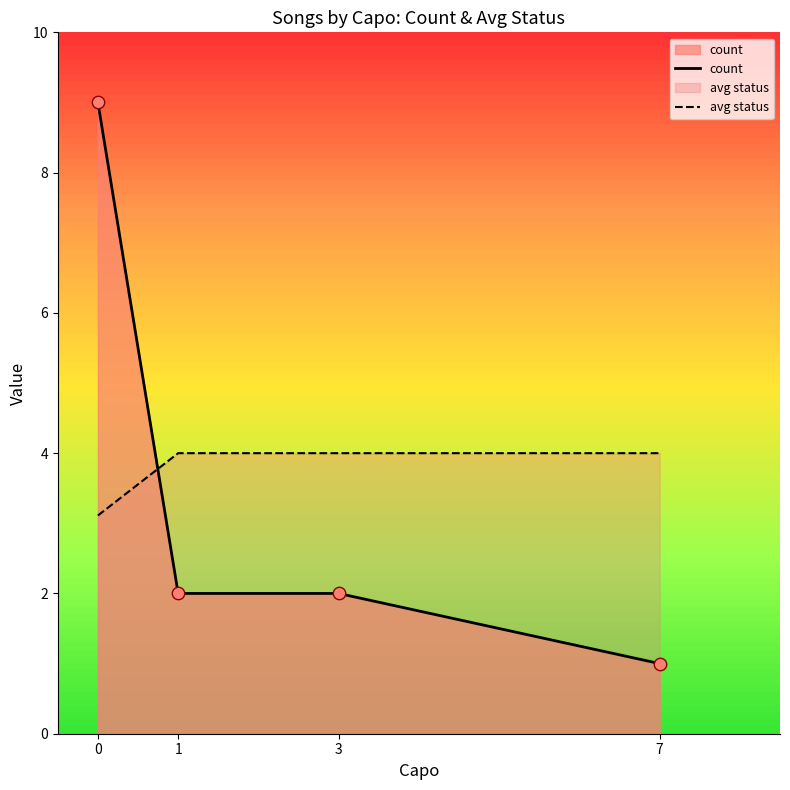

What is the total value across all series at 7?

5.0